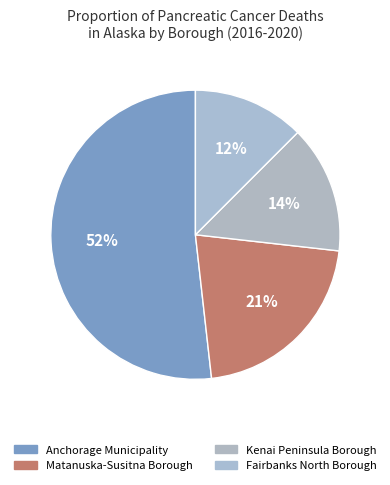

What portion of the pie excludes Fairbanks North Borough?

87.5%